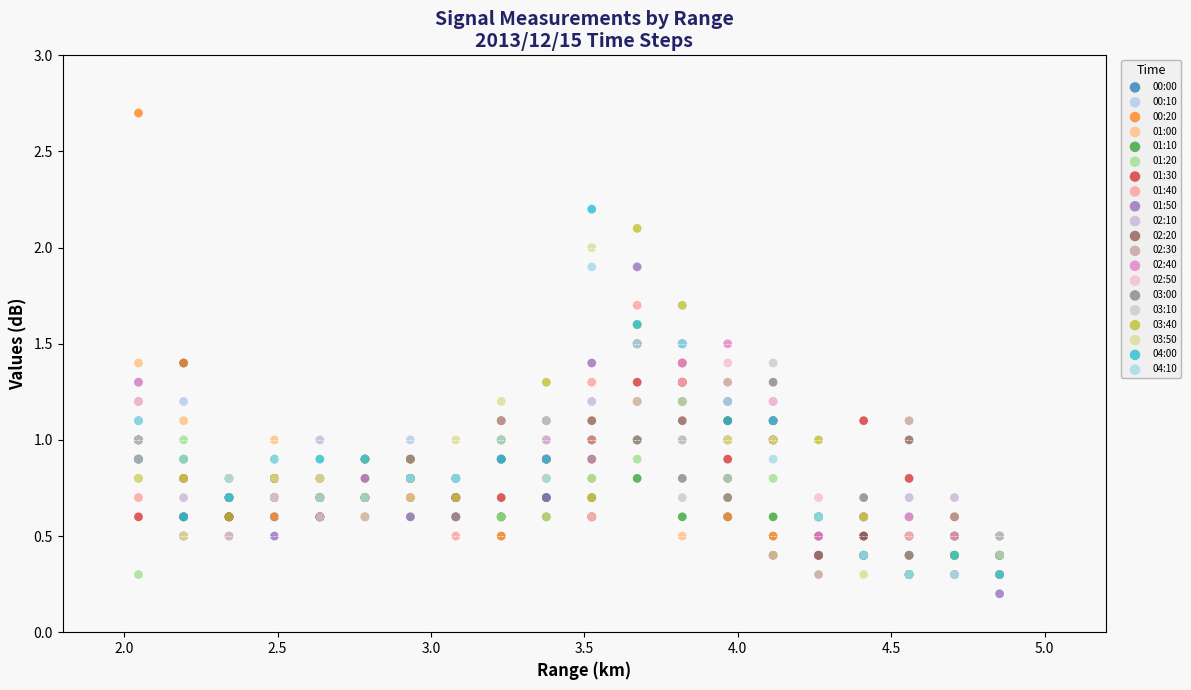

Which series contains the highest Y value?

00:20